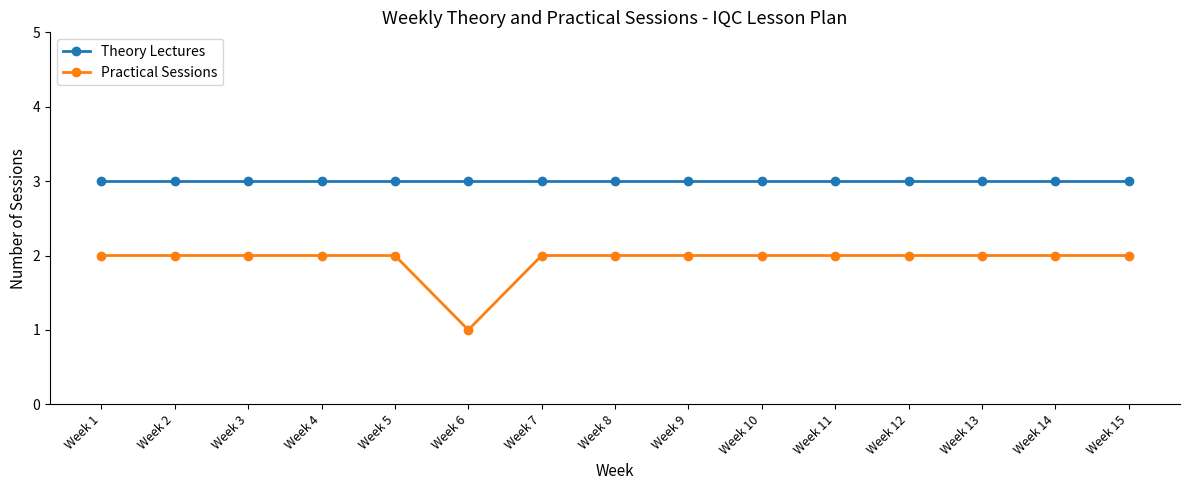

What is the average value of the Practical Sessions series?

2